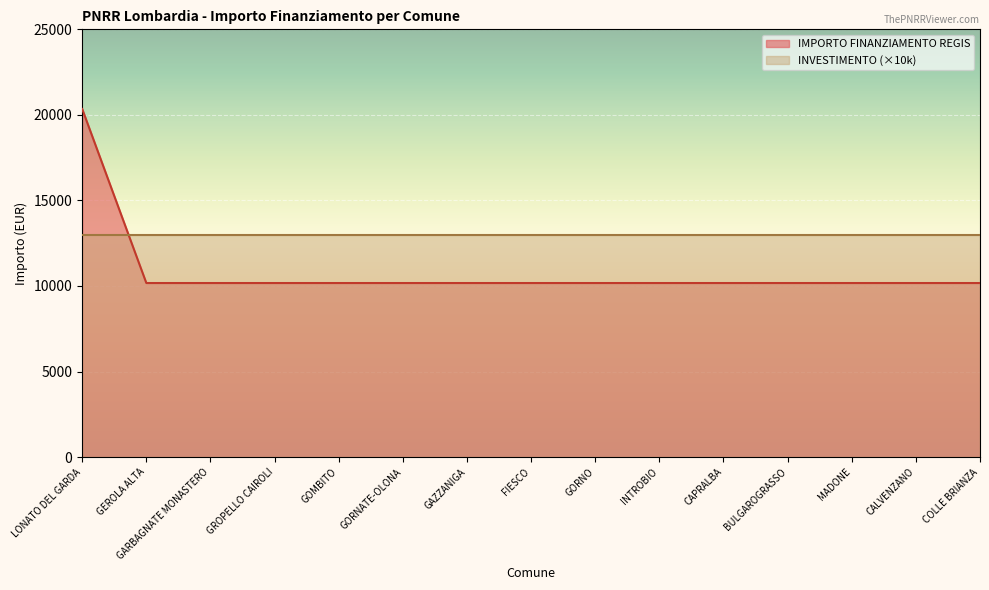

True or false: the data shows 10172 at GROPELLO CAIROLI.

True